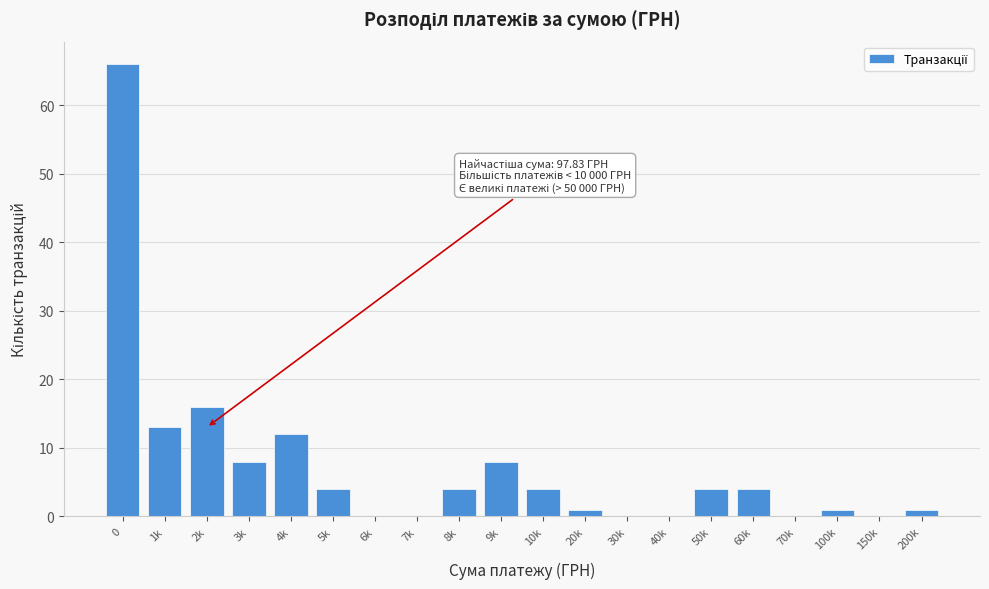

Reading right to left, list all the values displayed in this chart.

200k=1	150k=0	100k=1	70k=0	60k=4	50k=4	40k=0	30k=0	20k=1	10k=4	9k=8	8k=4	7k=0	6k=0	5k=4	4k=12	3k=8	2k=16	1k=13	0=66